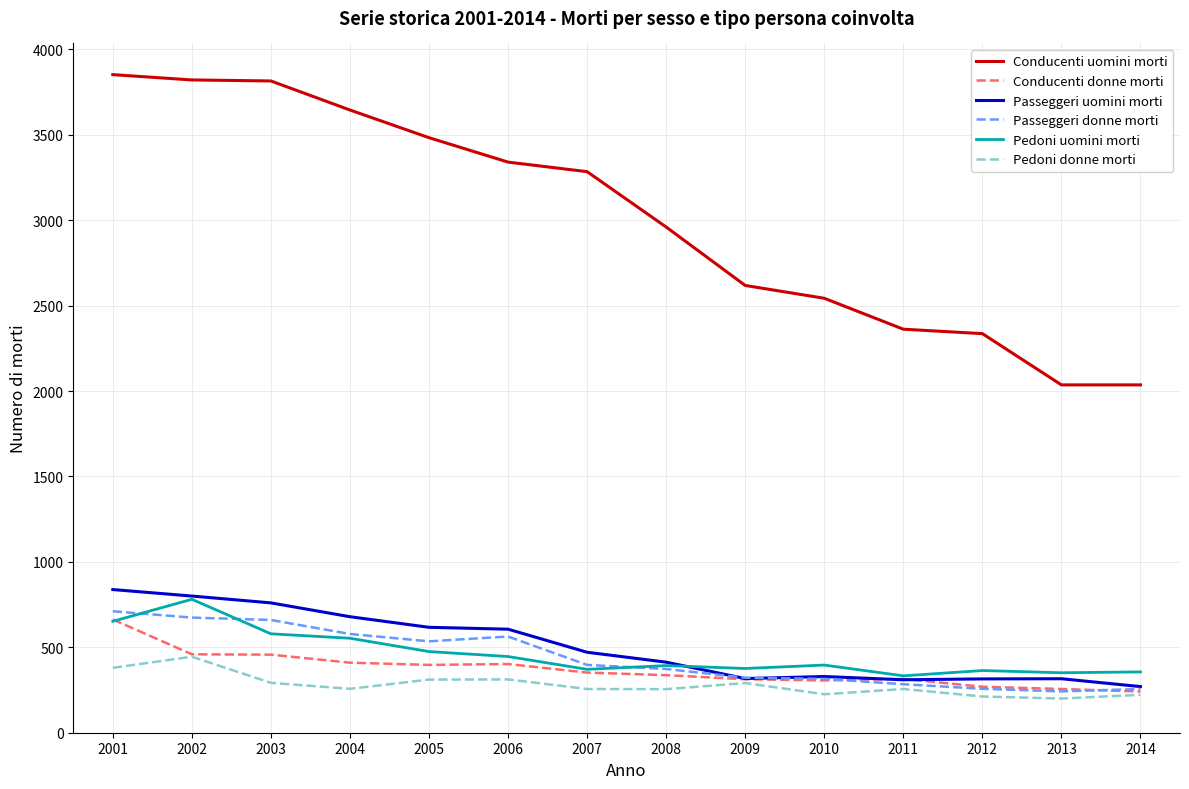

What are all the series names shown in the legend?

Conducenti uomini morti, Conducenti donne morti, Passeggeri uomini morti, Passeggeri donne morti, Pedoni uomini morti, Pedoni donne morti